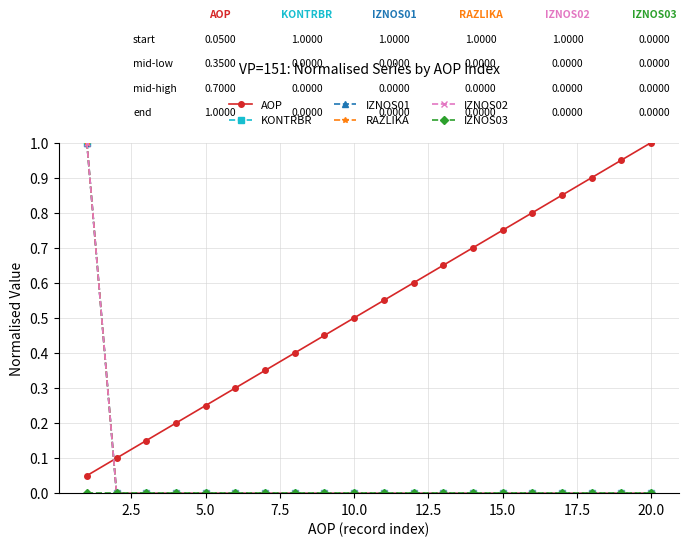

True or false: KONTRBR has more than 0 points higher than both neighbors.

False